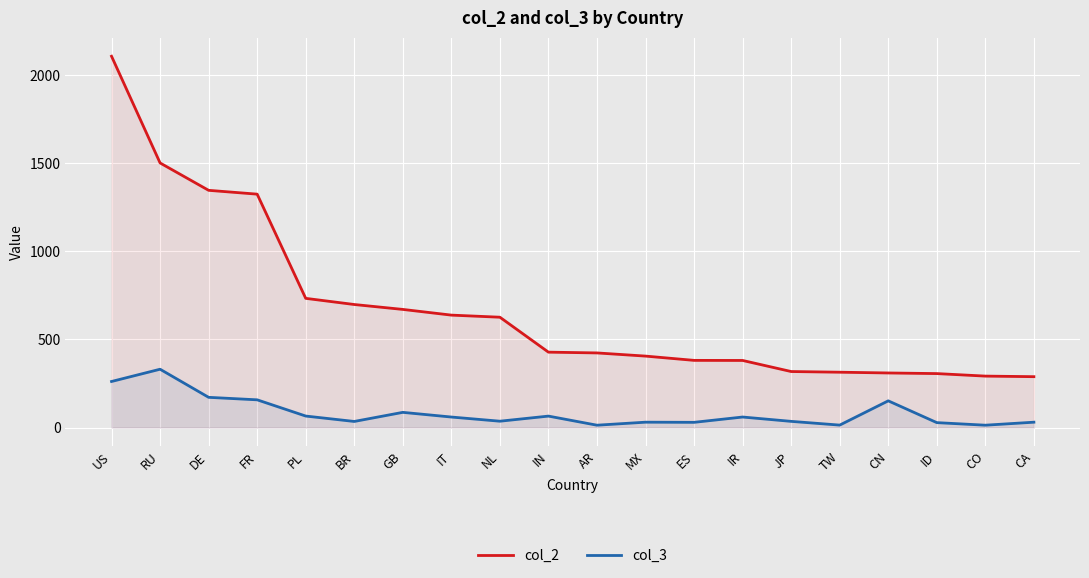

What is the average value of the col_2 series?

674.6